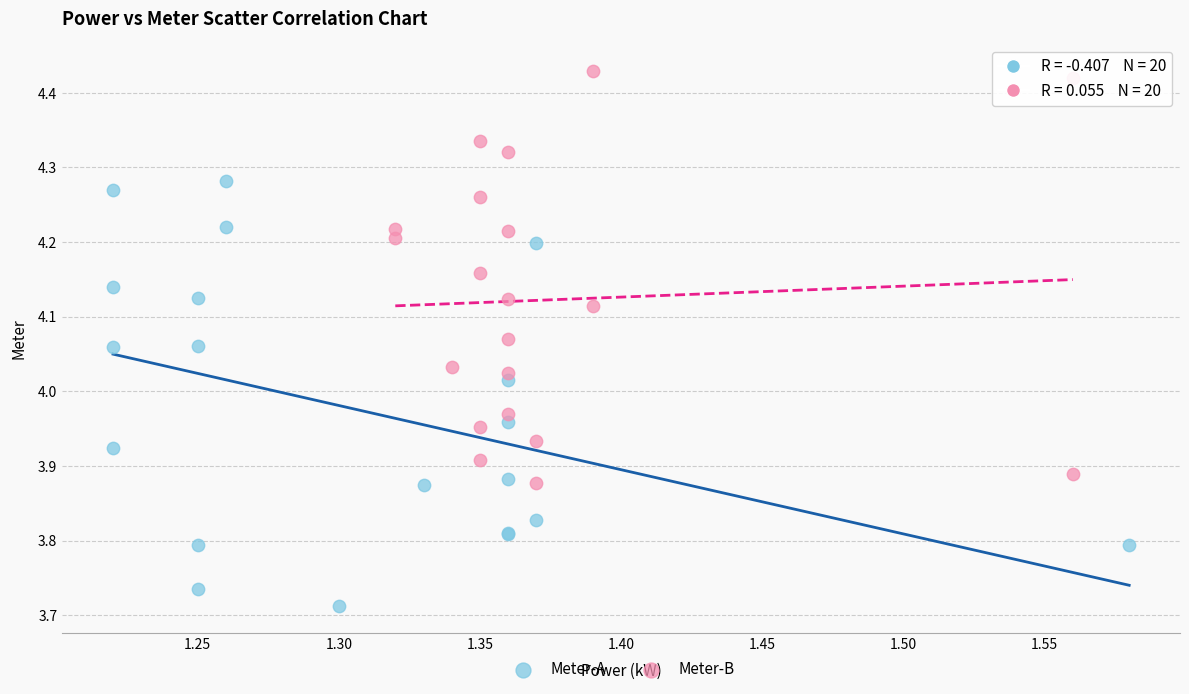

Which series contains the highest Y value?

Meter-B